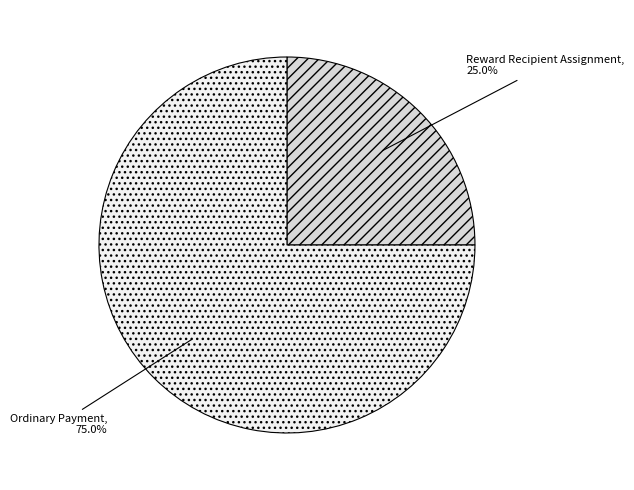

Which has a higher value, Ordinary Payment or Reward Recipient Assignment?

Ordinary Payment